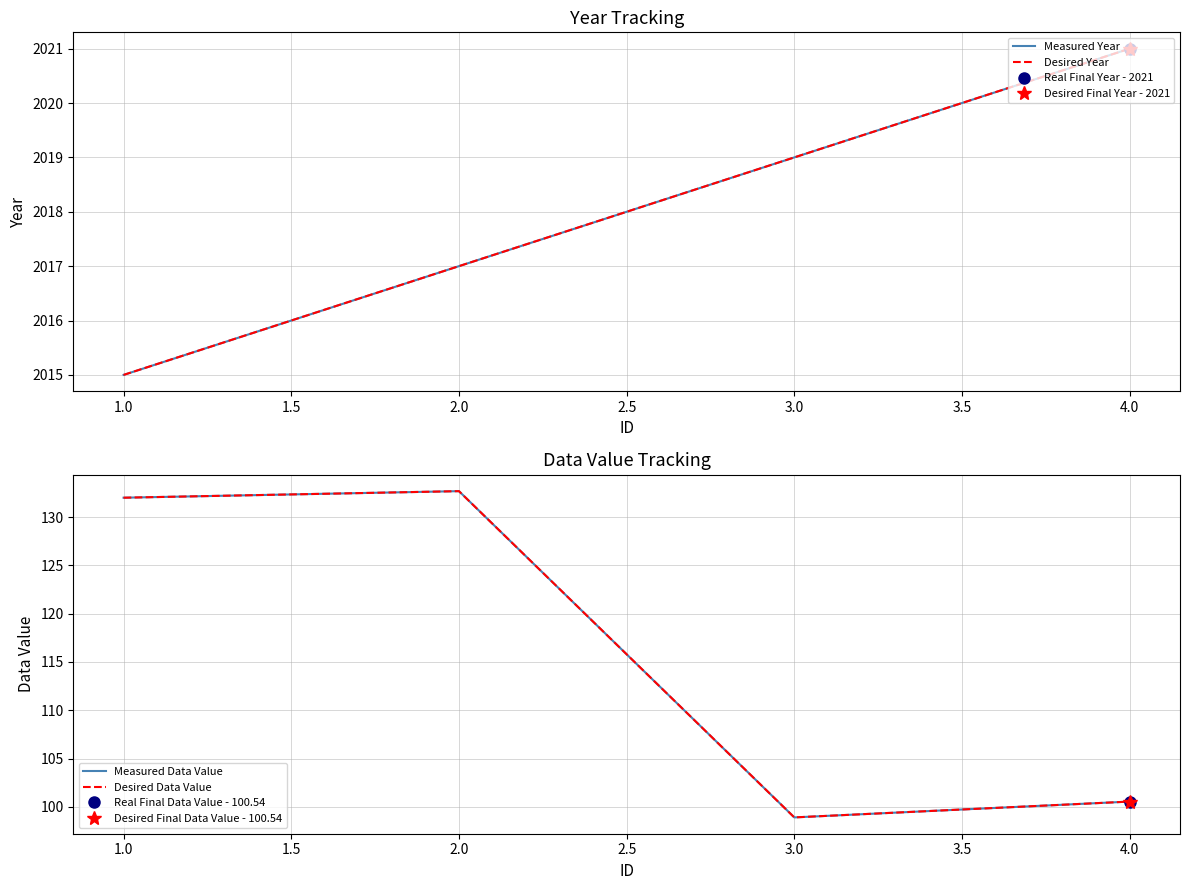

Which series changed the most between 3.0 and 4.0?

Measured Year